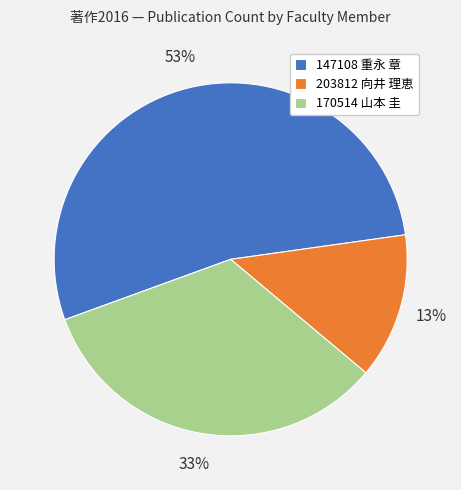

How many slices are in this pie chart?

3